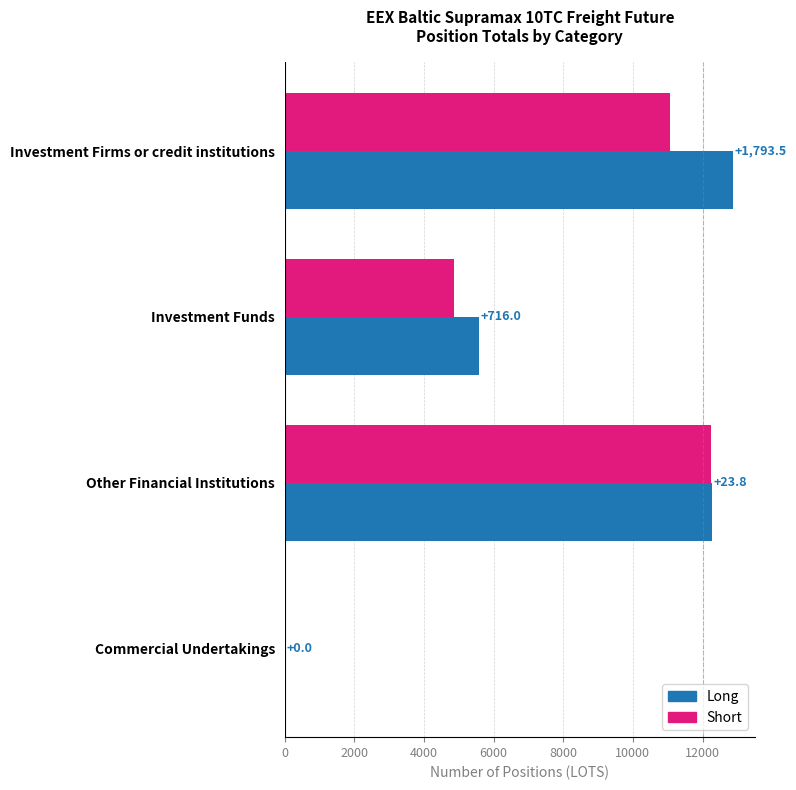

Reading left to right, extract all data points from this chart.

Long: 0=12863.5	2000=5569.0	4000=12273.8	6000=0.0
Short: 0=11070.0	2000=4853.0	4000=12250.0	6000=0.0